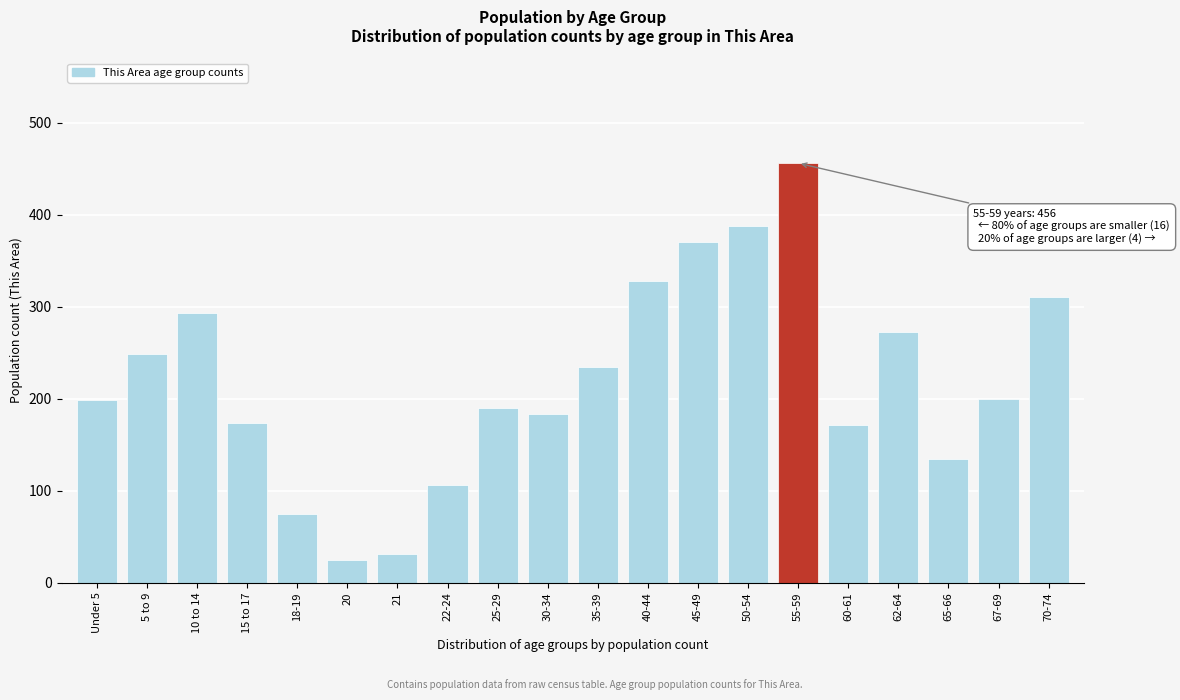

What is the approximate value at 5 to 9, to the nearest 50?

250